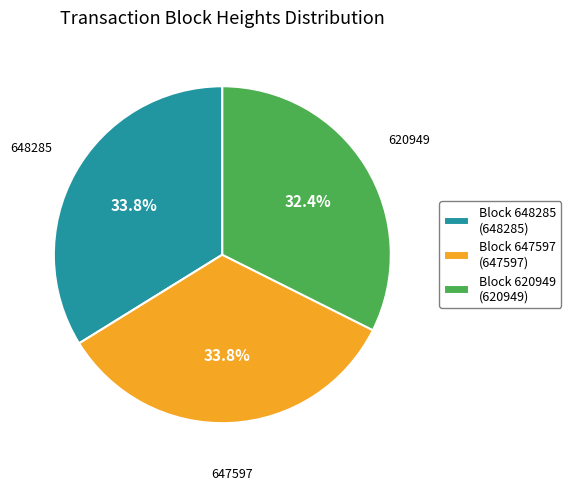

Count the number of slices in the pie.

3